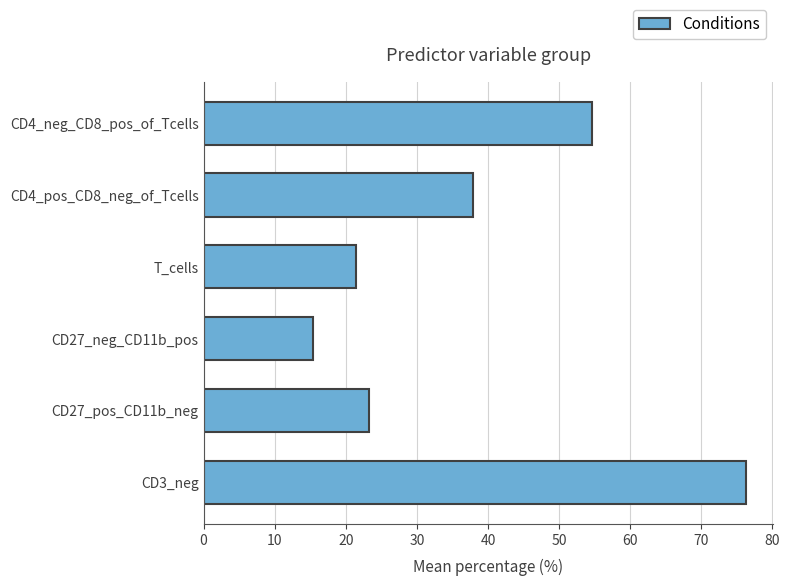

Which category has the lowest value across all series?

CD27_neg_CD11b_pos